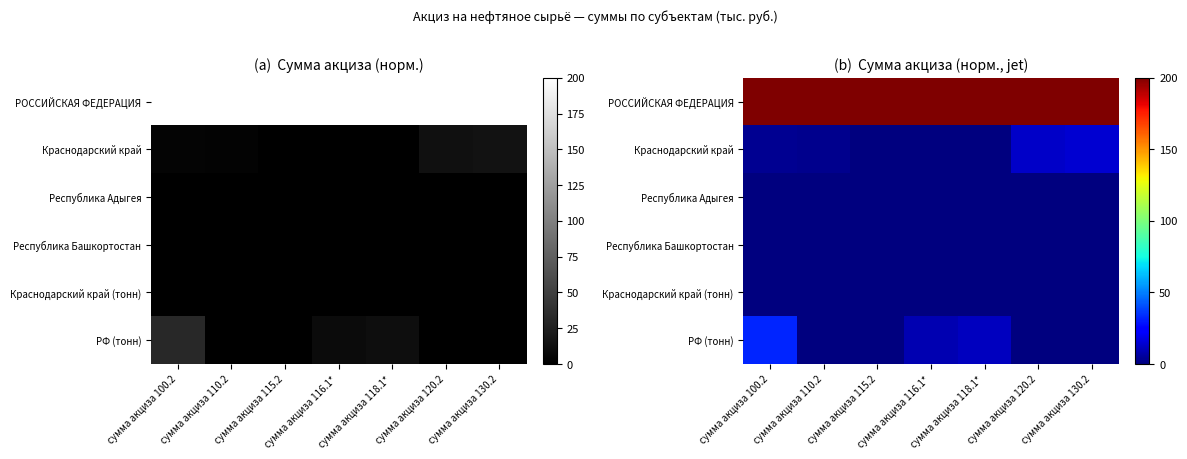

Which series has the widest spread of values?

РФ (тонн)